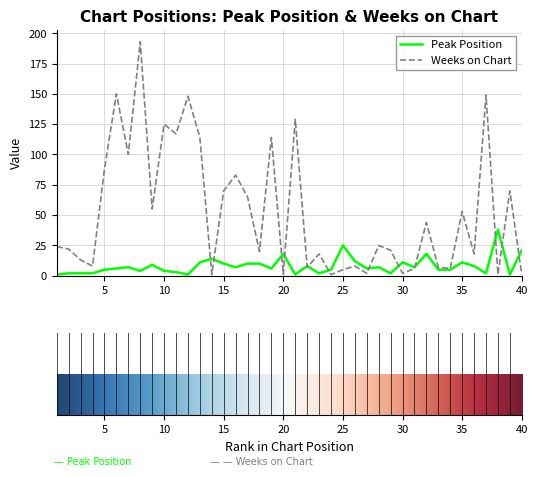

Rank the series by their maximum value, from lowest to highest.

Peak Position, Weeks on Chart